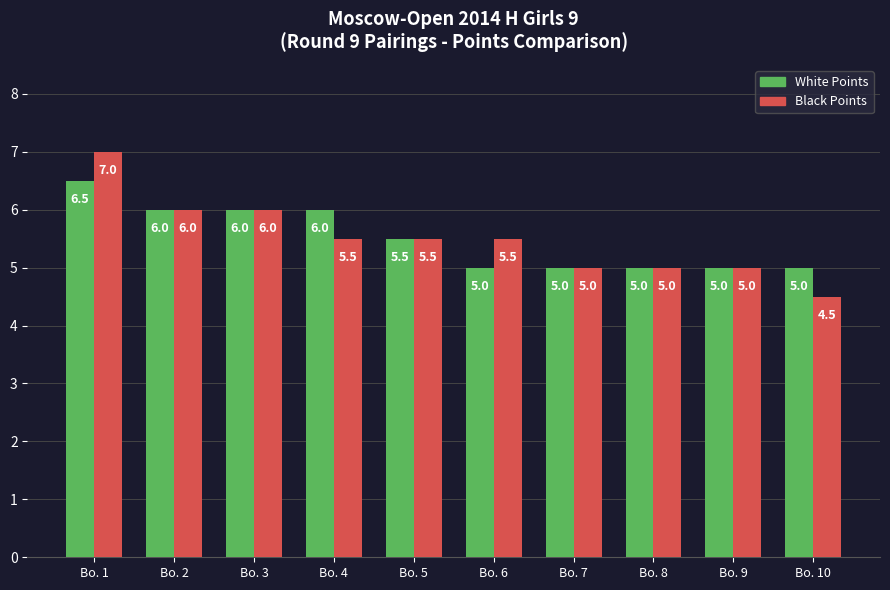

How many groups of bars are there?

10